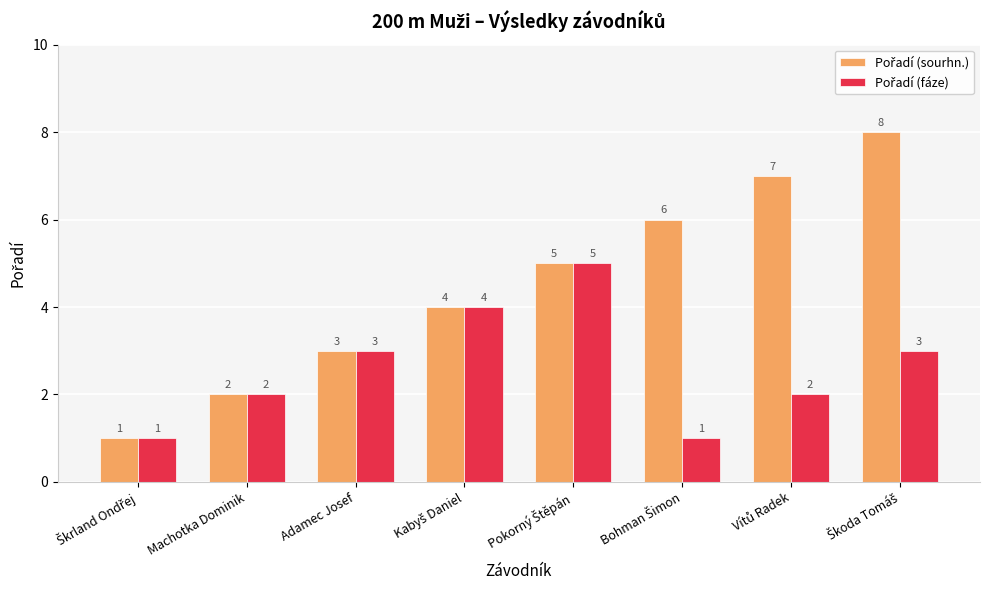

What is the maximum value shown in the chart?

8